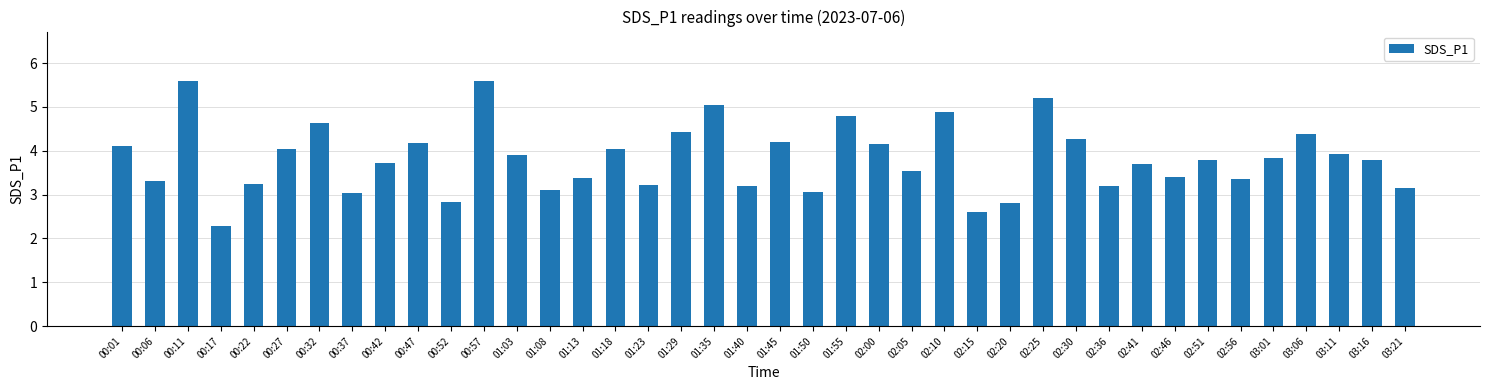

What is the difference between the maximum and second lowest values?

3.0